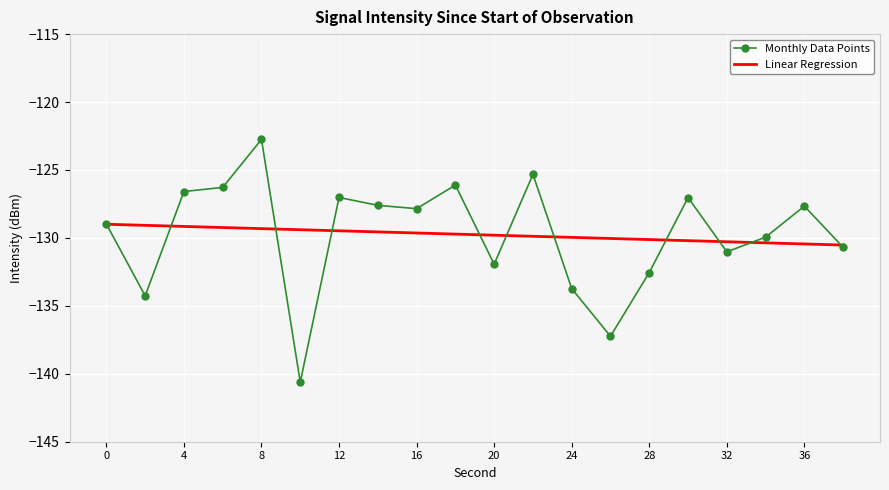

Rank the series by their maximum value, from lowest to highest.

Linear Regression, Monthly Data Points